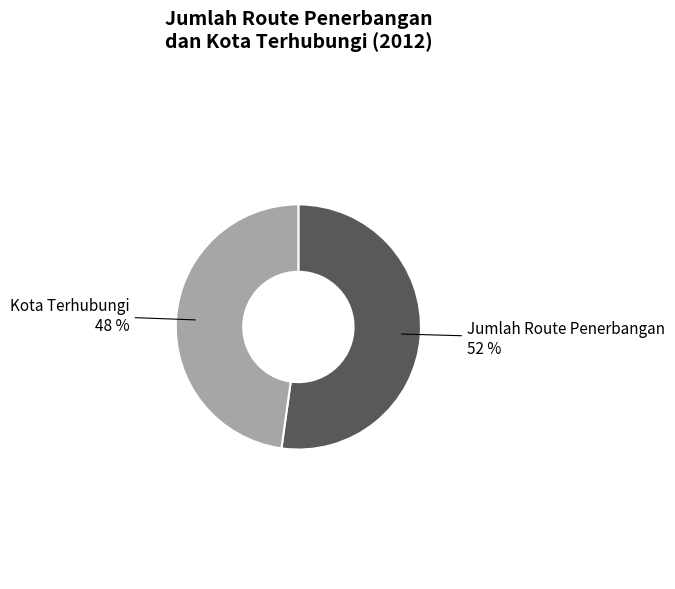

Count the number of slices in the pie.

2